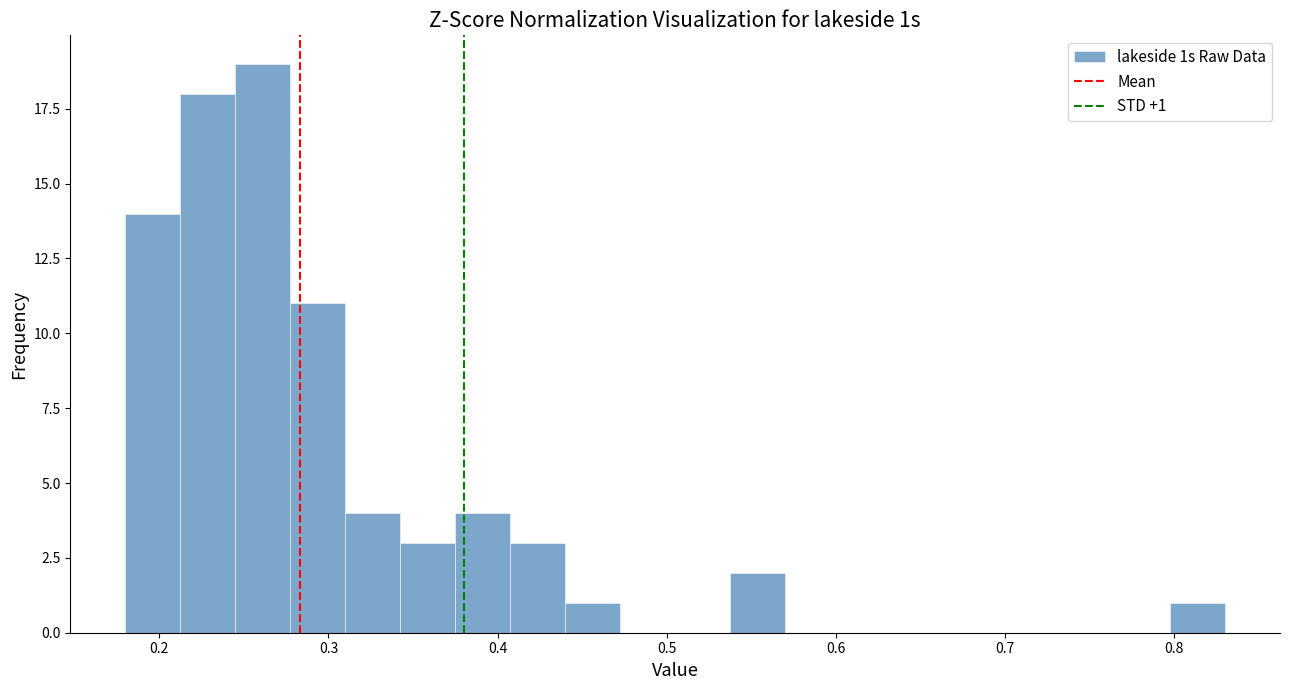

Around what value on the x-axis is the tallest bar? Give the approximate position of its centre, as read against the axis.

0.26